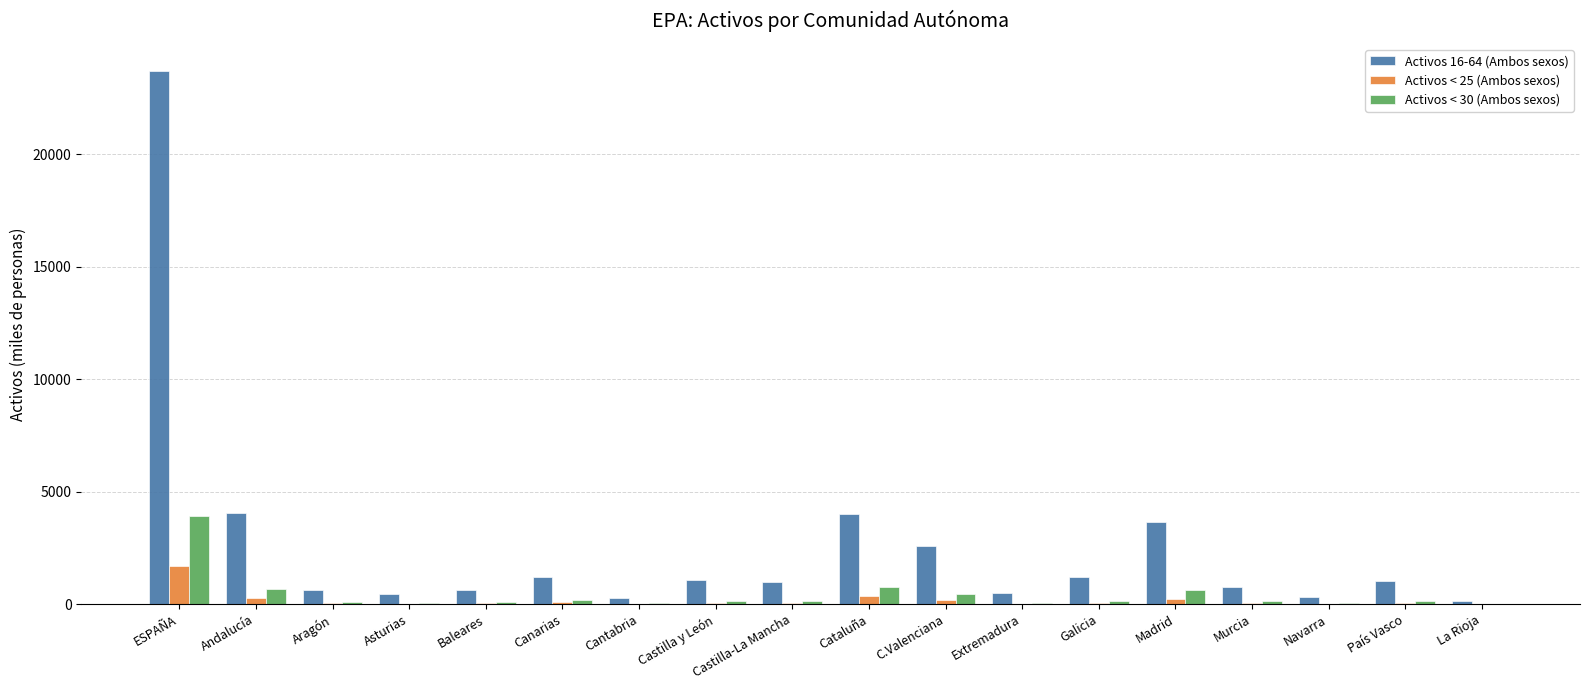

Which category has the highest value in the Activos < 25 (Ambos sexos) series?

ESPAÑA